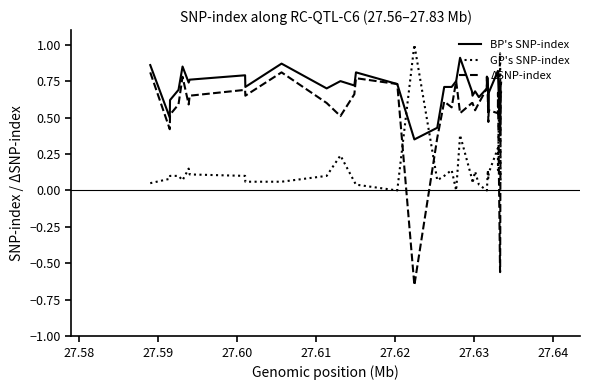

Which series has the largest total across all categories?

BP's SNP-index